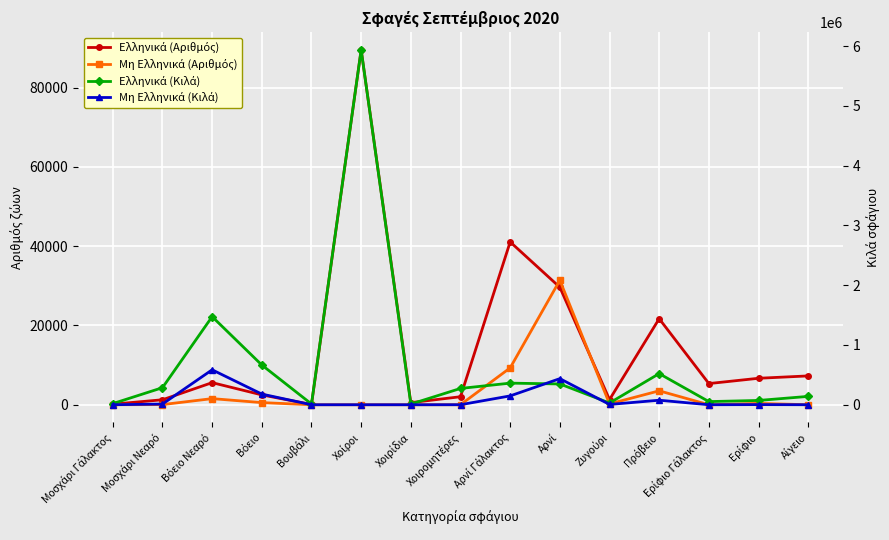

What position from the left is Μοσχάρι Νεαρό?

2